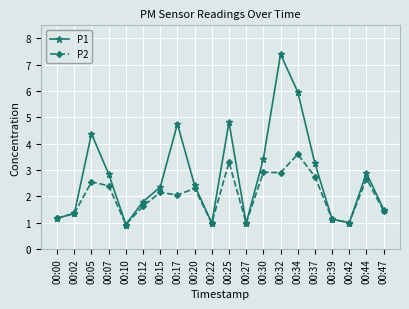

What is the difference between the highest and lowest values at 00:37?

0.5